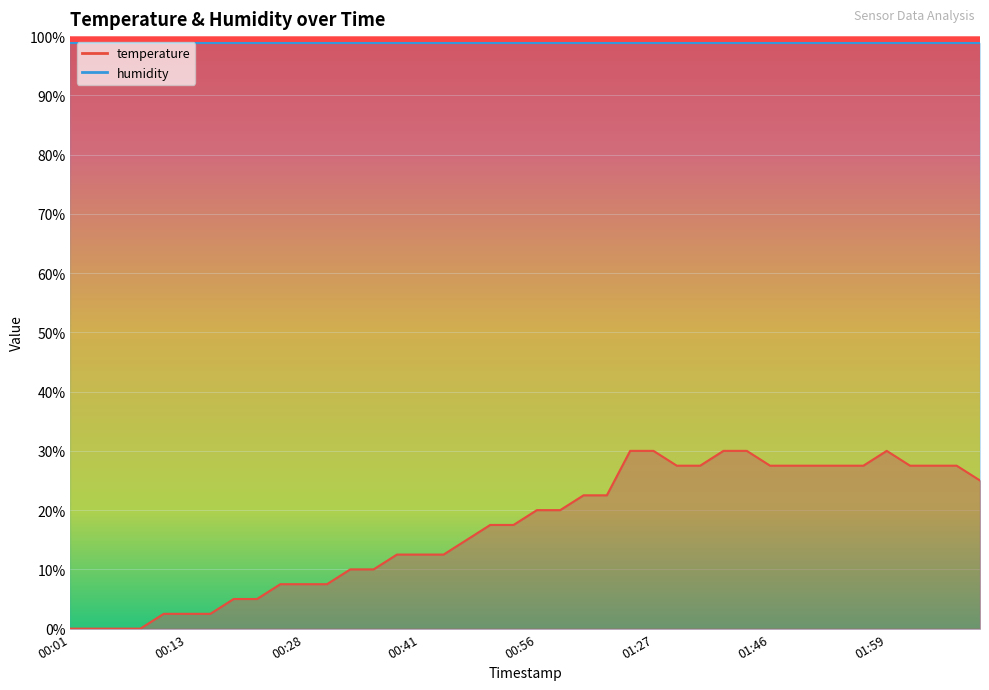

Reading left to right, transcribe all the data shown in this chart.

0.0	0.0	0.0	0.0	2.5	2.5	2.5	5.0	5.0	7.5	7.5	7.5	10.0	10.0	12.5	12.5	12.5	15.0	17.5	17.5	20.0	20.0	22.5	22.5	30.0	30.0	27.5	27.5	30.0	30.0	27.5	27.5	27.5	27.5	27.5	30.0	27.5	27.5	27.5	25.0